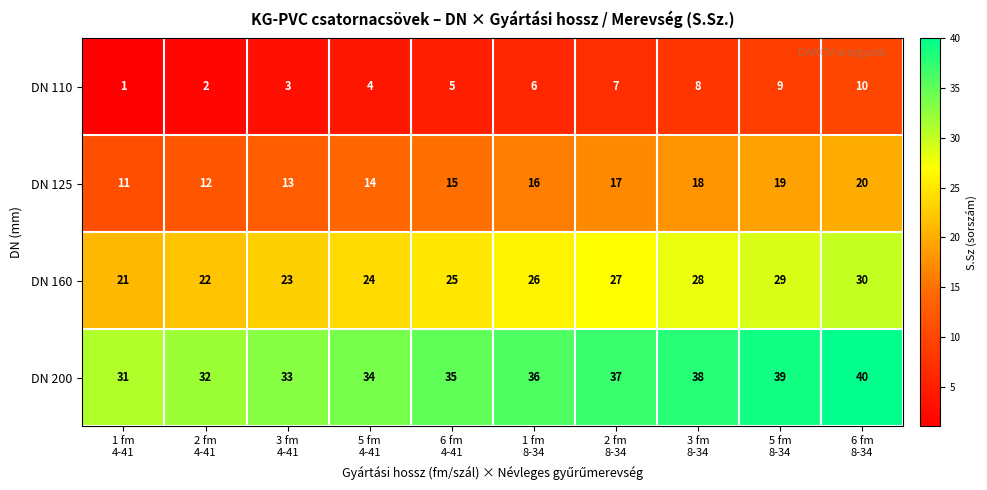

At which category is the sum across all series the highest?

6 fm
8-34